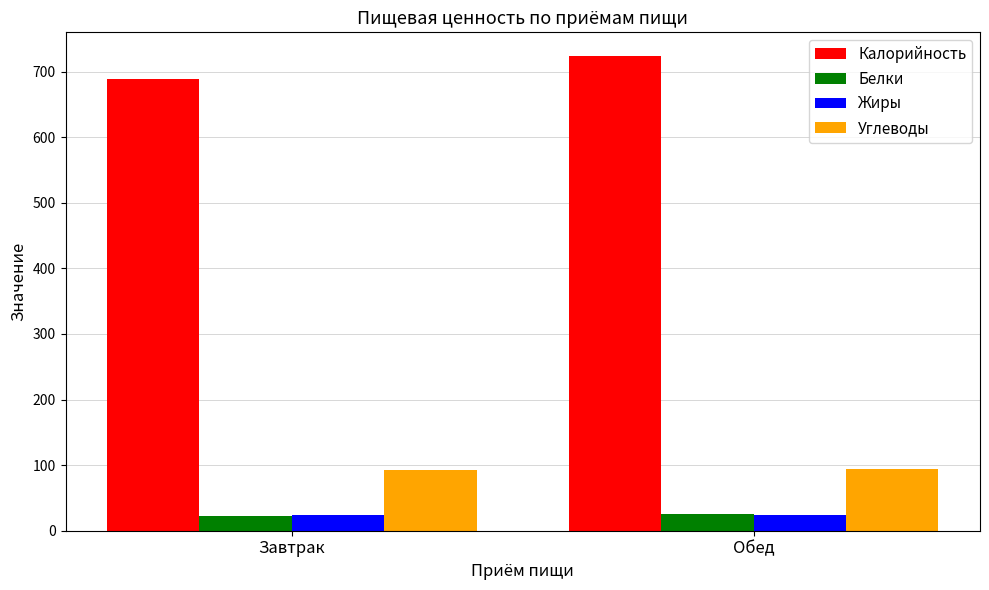

How many data points does each series have?

2